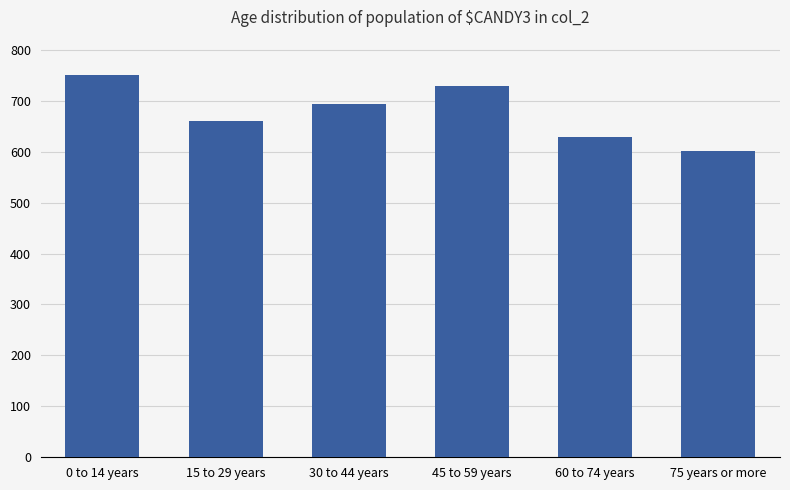

What is the difference between the maximum and minimum values?

148